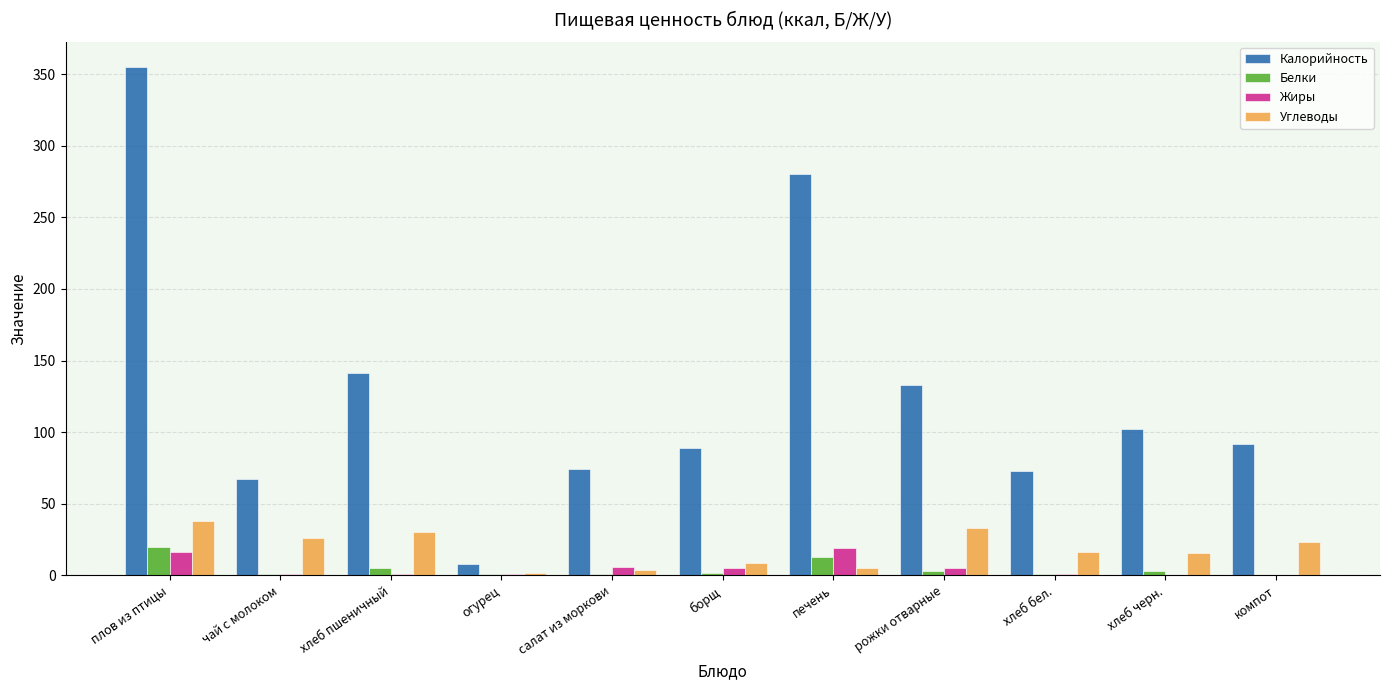

At which label is Калорийность closest to 181?

хлеб пшеничный